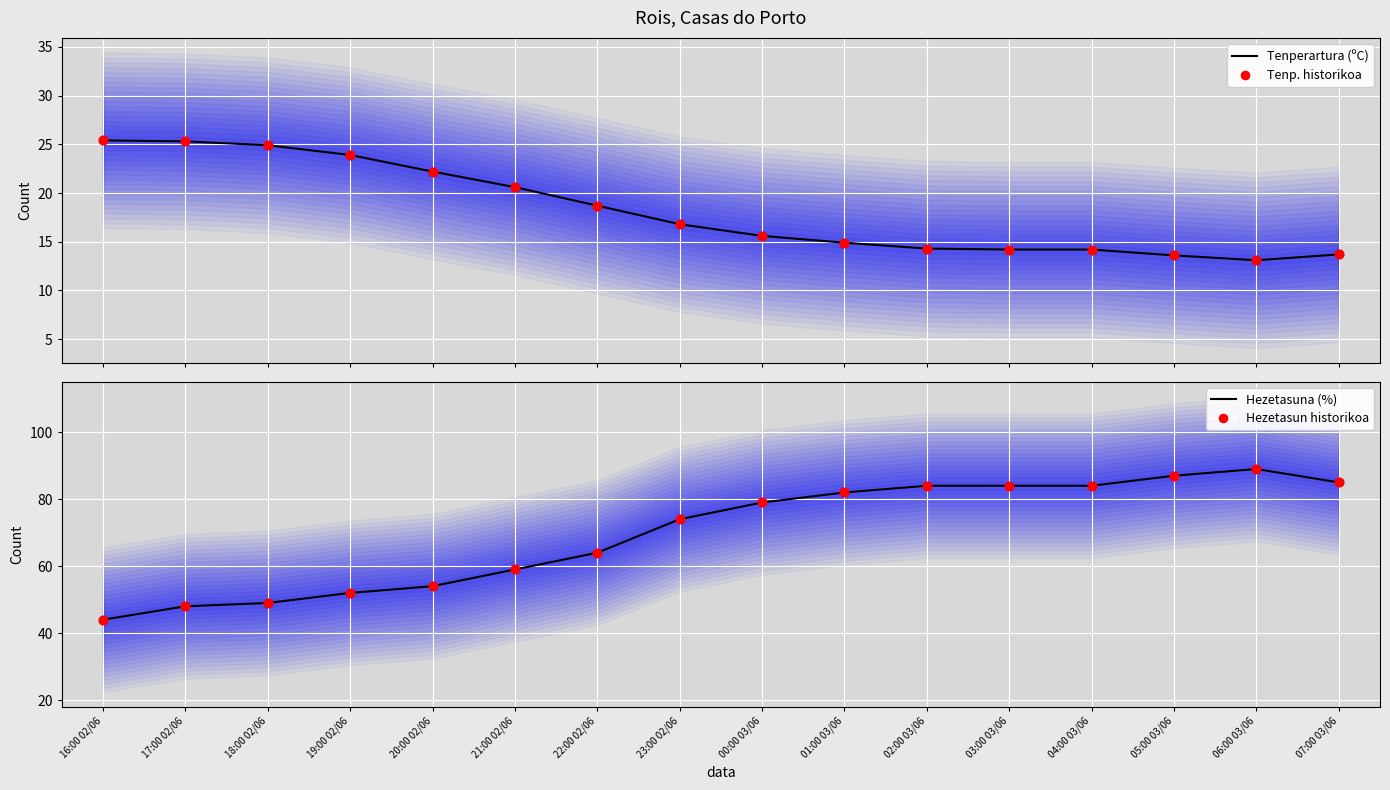

Which series has the largest total across all categories?

Hezetasuna (%) balioak